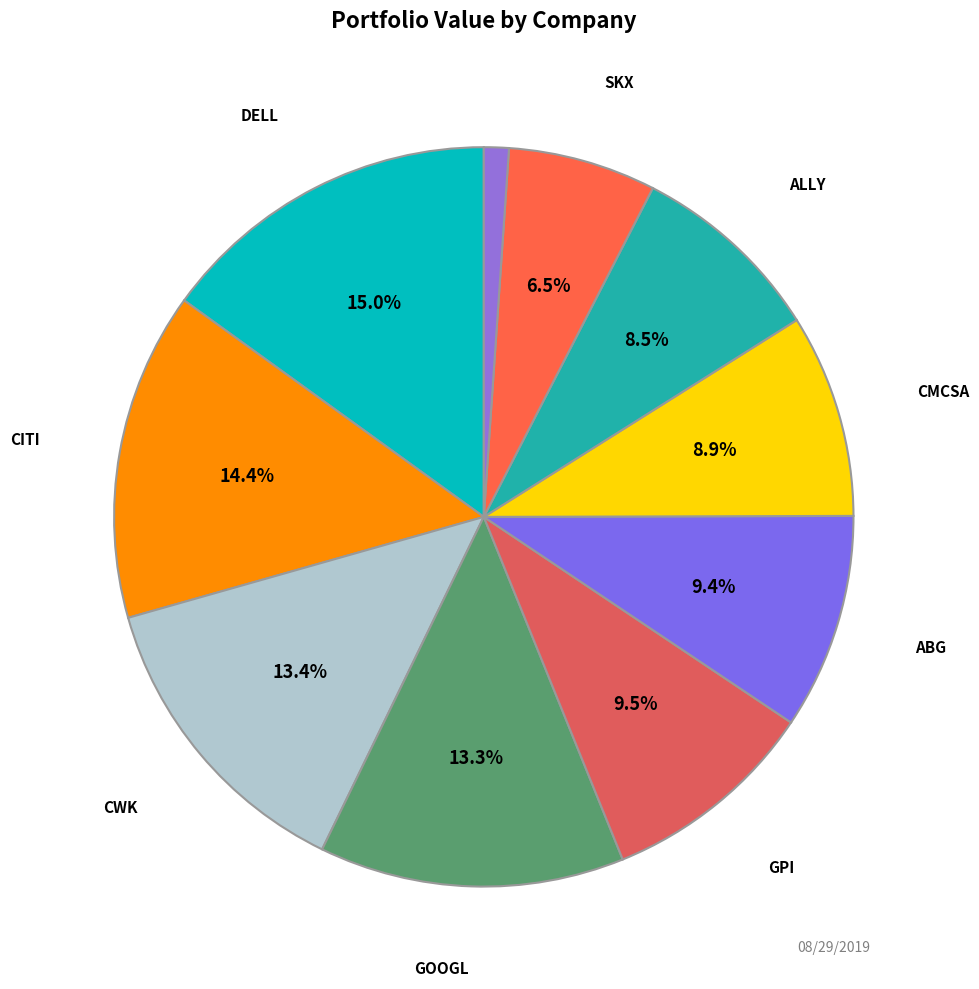

How many slices are in this pie chart?

10